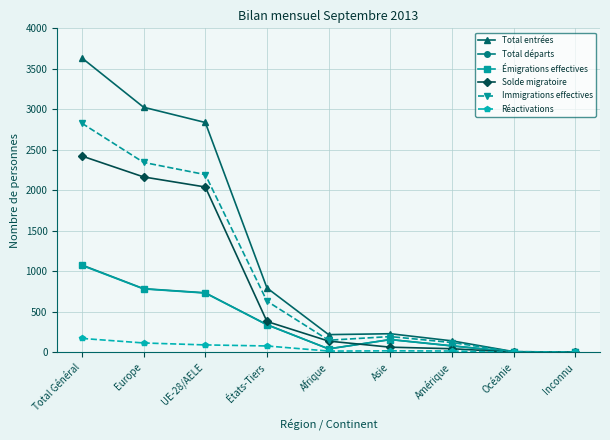

What is the difference between the maximum and minimum values in the Réactivations series?

173